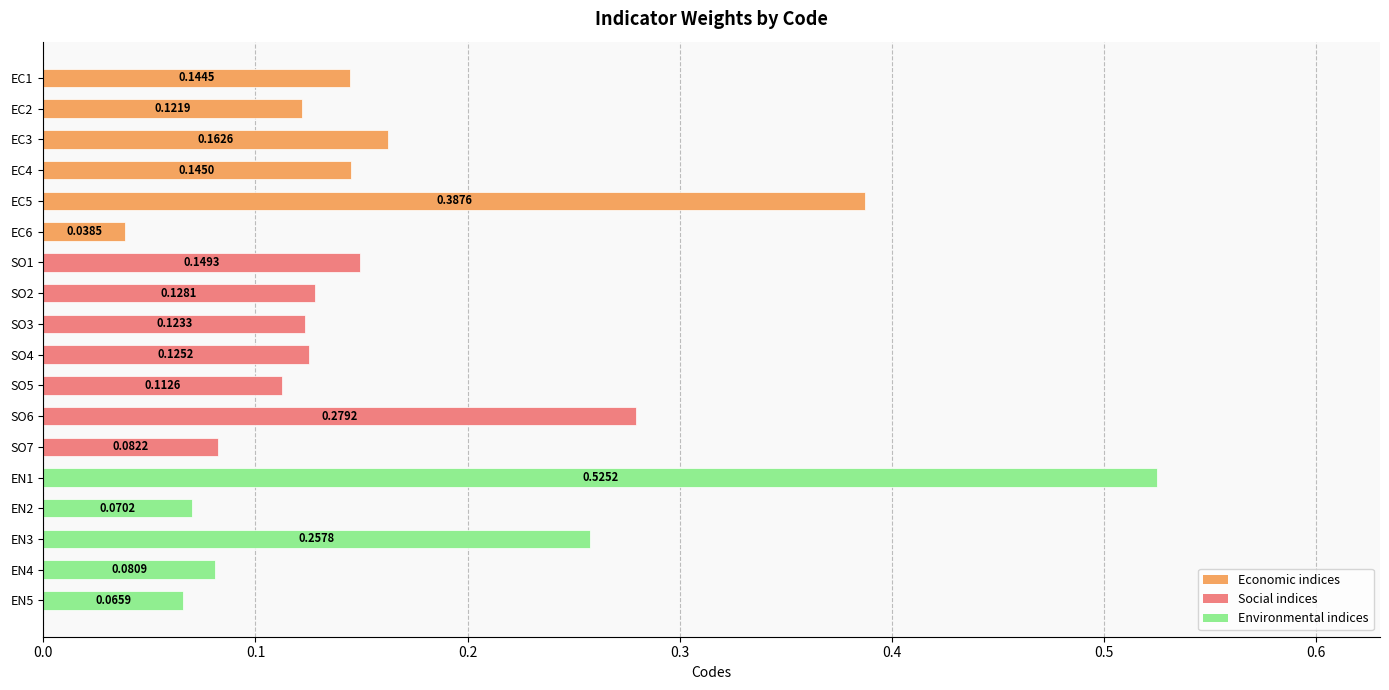

Which has a higher value, EN4 or SO5?

SO5